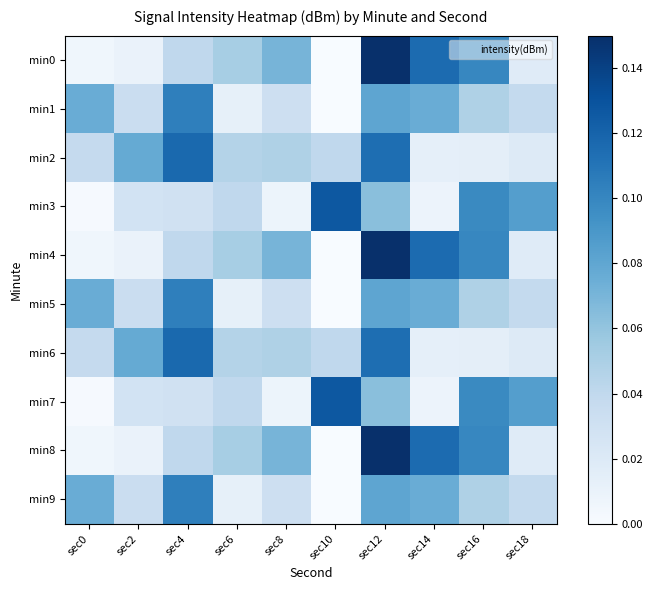

Reading left to right, what are all the values shown in this chart?

min0: sec0=0.0	sec2=0.0	sec4=0.0	sec6=0.1	sec8=0.1	sec10=0.0	sec12=0.1	sec14=0.1	sec16=0.1	sec18=0.0
min1: sec0=0.1	sec2=0.0	sec4=0.1	sec6=0.0	sec8=0.0	sec10=0.0	sec12=0.1	sec14=0.1	sec16=0.0	sec18=0.0
min2: sec0=0.0	sec2=0.1	sec4=0.1	sec6=0.0	sec8=0.0	sec10=0.0	sec12=0.1	sec14=0.0	sec16=0.0	sec18=0.0
min3: sec0=0.0	sec2=0.0	sec4=0.0	sec6=0.0	sec8=0.0	sec10=0.1	sec12=0.1	sec14=0.0	sec16=0.1	sec18=0.1
min4: sec0=0.0	sec2=0.0	sec4=0.0	sec6=0.1	sec8=0.1	sec10=0.0	sec12=0.1	sec14=0.1	sec16=0.1	sec18=0.0
min5: sec0=0.1	sec2=0.0	sec4=0.1	sec6=0.0	sec8=0.0	sec10=0.0	sec12=0.1	sec14=0.1	sec16=0.0	sec18=0.0
min6: sec0=0.0	sec2=0.1	sec4=0.1	sec6=0.0	sec8=0.0	sec10=0.0	sec12=0.1	sec14=0.0	sec16=0.0	sec18=0.0
min7: sec0=0.0	sec2=0.0	sec4=0.0	sec6=0.0	sec8=0.0	sec10=0.1	sec12=0.1	sec14=0.0	sec16=0.1	sec18=0.1
min8: sec0=0.0	sec2=0.0	sec4=0.0	sec6=0.1	sec8=0.1	sec10=0.0	sec12=0.1	sec14=0.1	sec16=0.1	sec18=0.0
min9: sec0=0.1	sec2=0.0	sec4=0.1	sec6=0.0	sec8=0.0	sec10=0.0	sec12=0.1	sec14=0.1	sec16=0.0	sec18=0.0